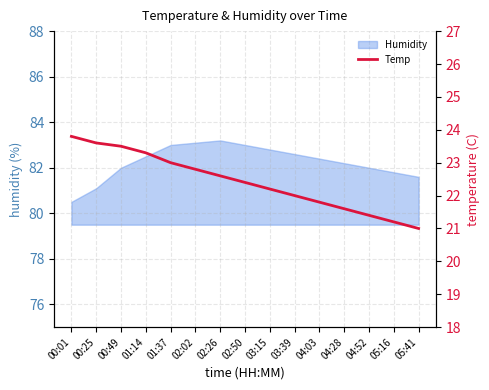

Does the chart have visible grid lines?

Yes